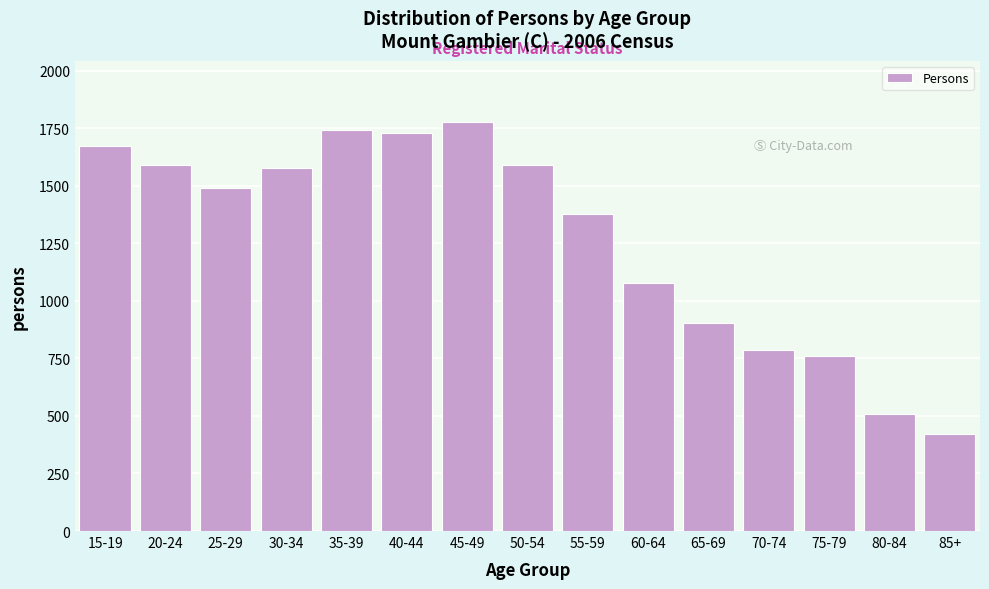

What is the approximate value at 35-39, to the nearest 50?

1750